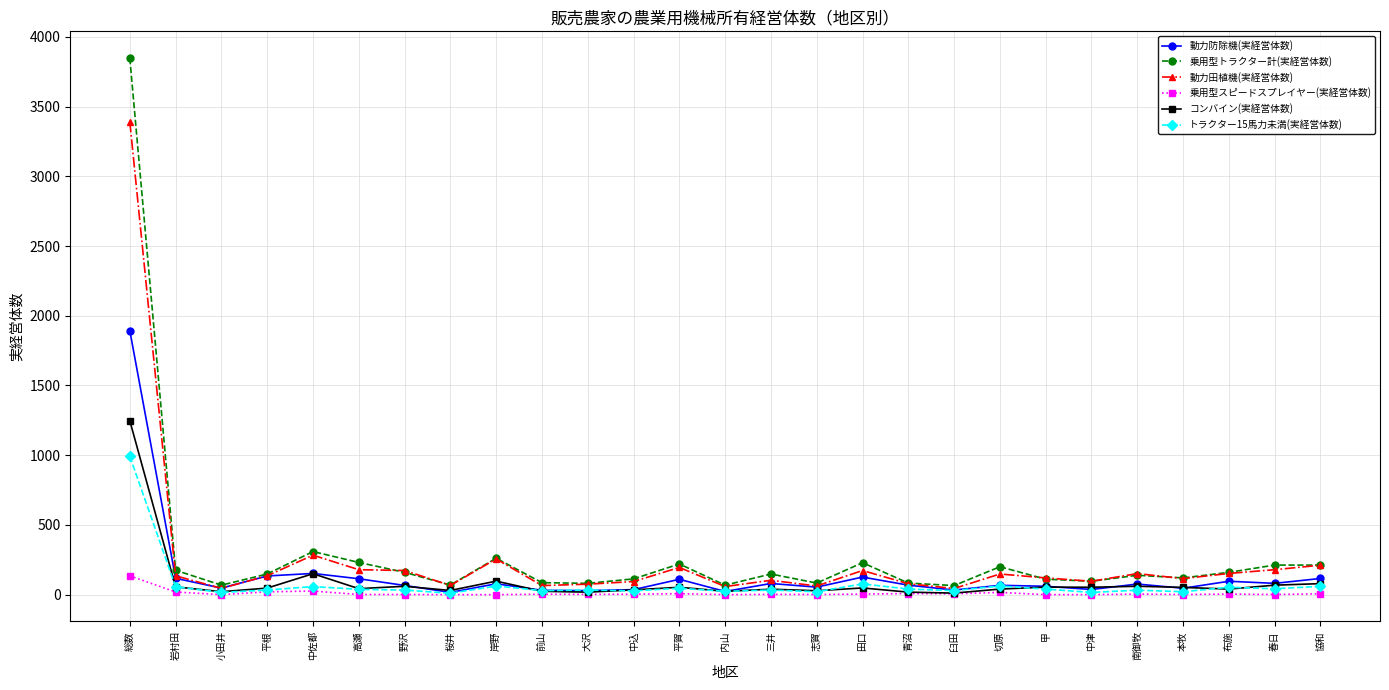

True or false: 動力防除機(実経営体数) has more than 1 points higher than both neighbors.

True